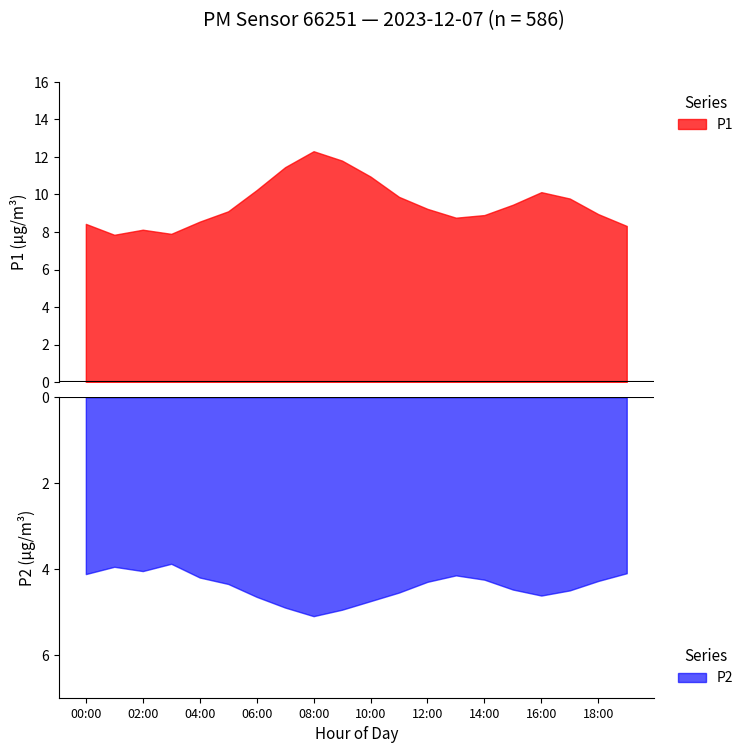

In P1, how many points are higher than both neighbors (excluding endpoints)?

3